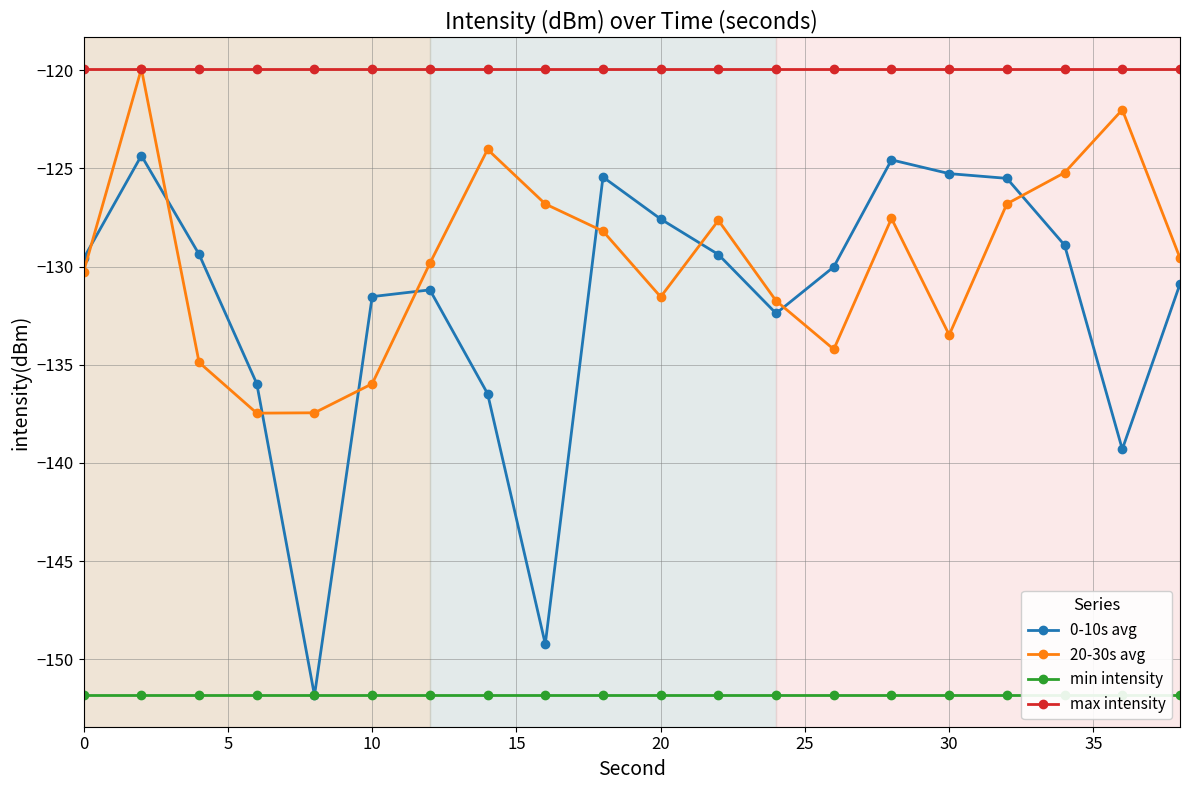

In 20-30s avg, how many points are lower than both neighbors (excluding endpoints)?

4